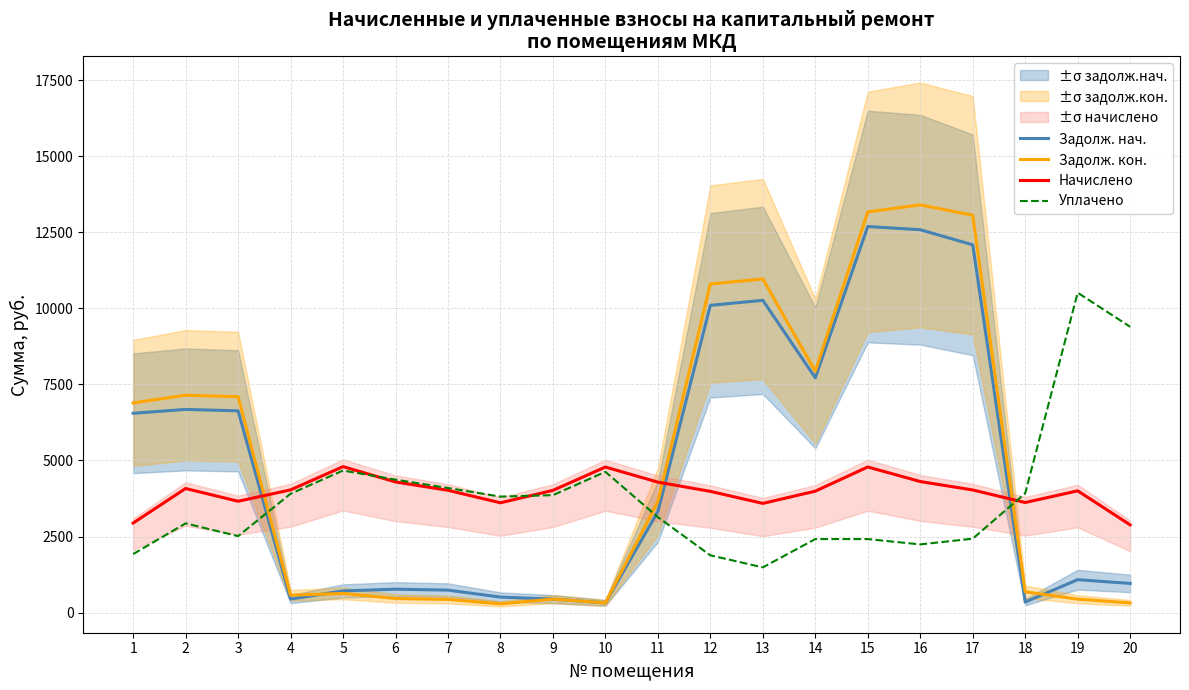

Where do Уплачено and Начислено first cross each other?

5 and 6